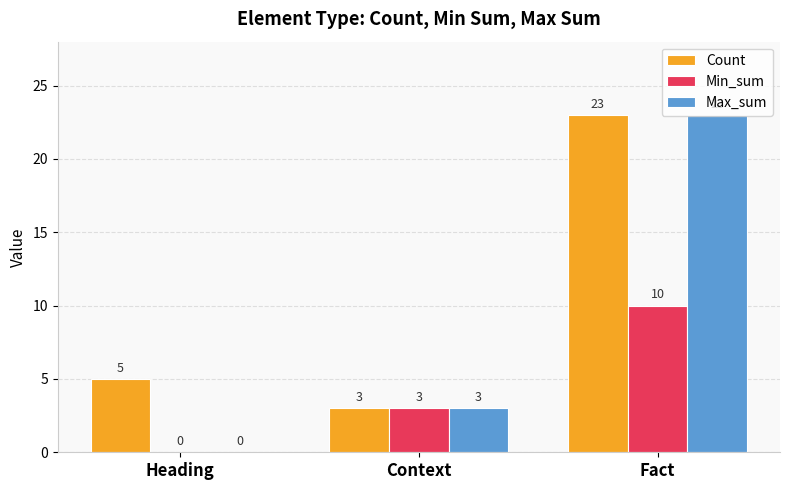

At which category is the sum across all series the highest?

Fact